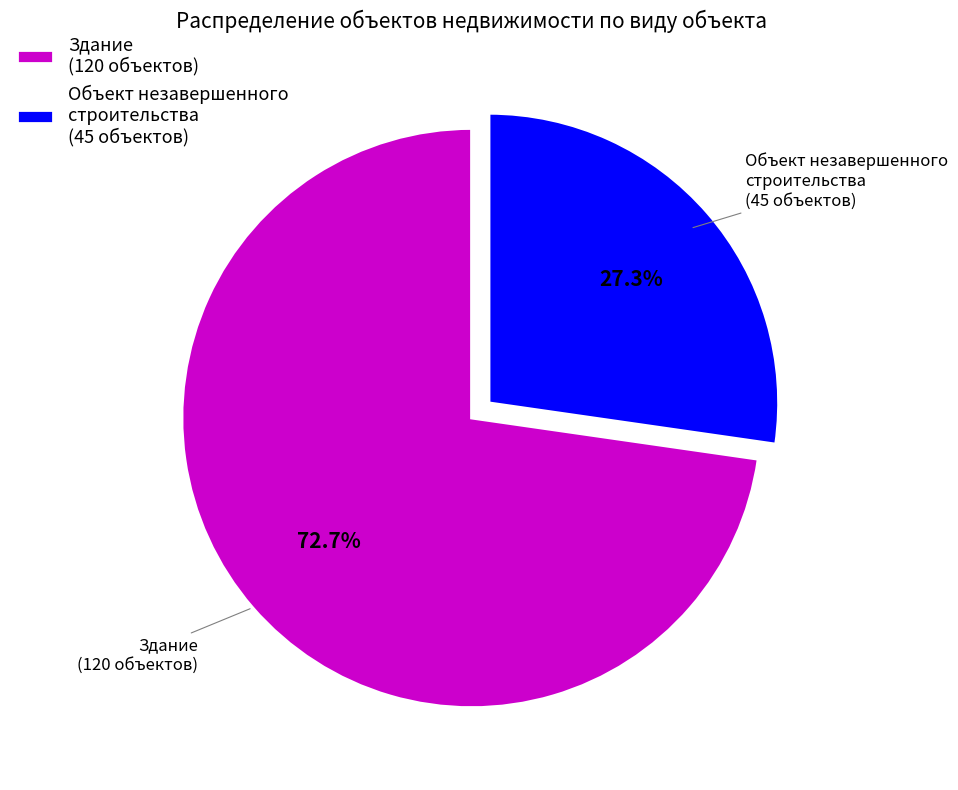

Which category has the smallest portion of the pie?

Объект незавершенного строительства